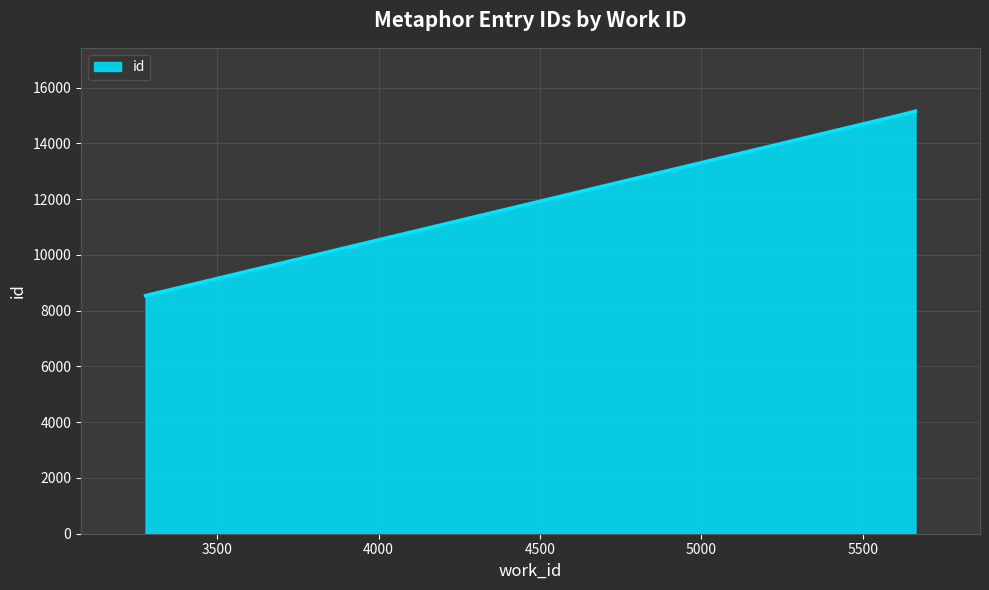

What is the sum of all values?

38652